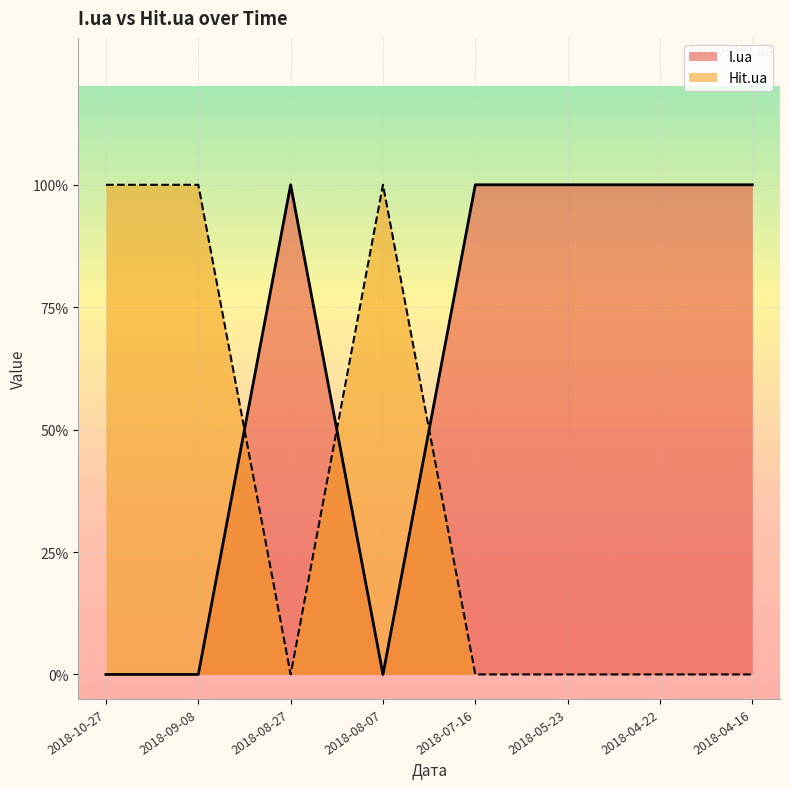

Rank the series by their average value, from lowest to highest.

Hit.ua, I.ua